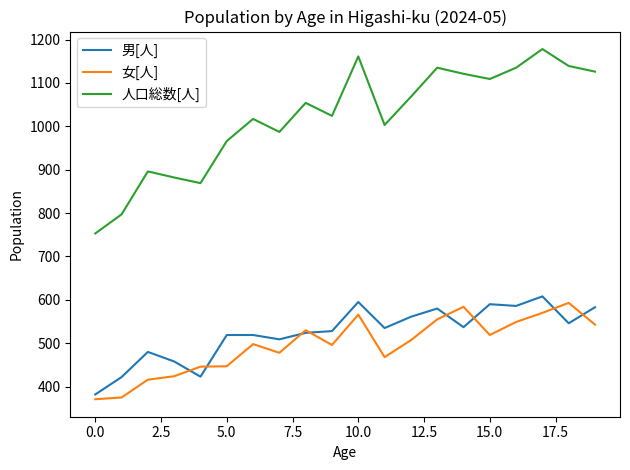

What is the difference between the maximum and second lowest values in the 人口総数[人] series?

381